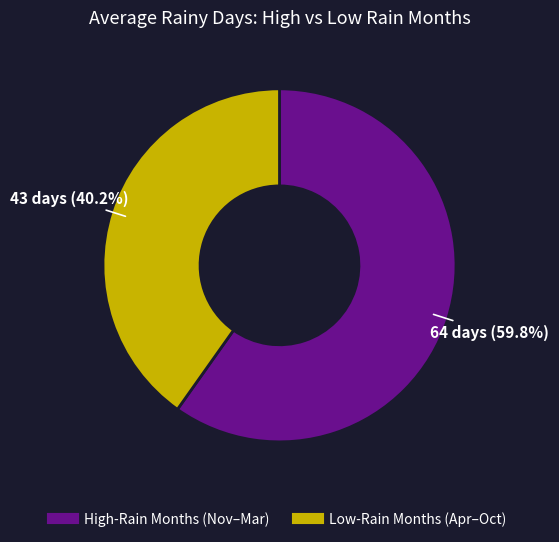

Does any single category account for the majority?

Yes